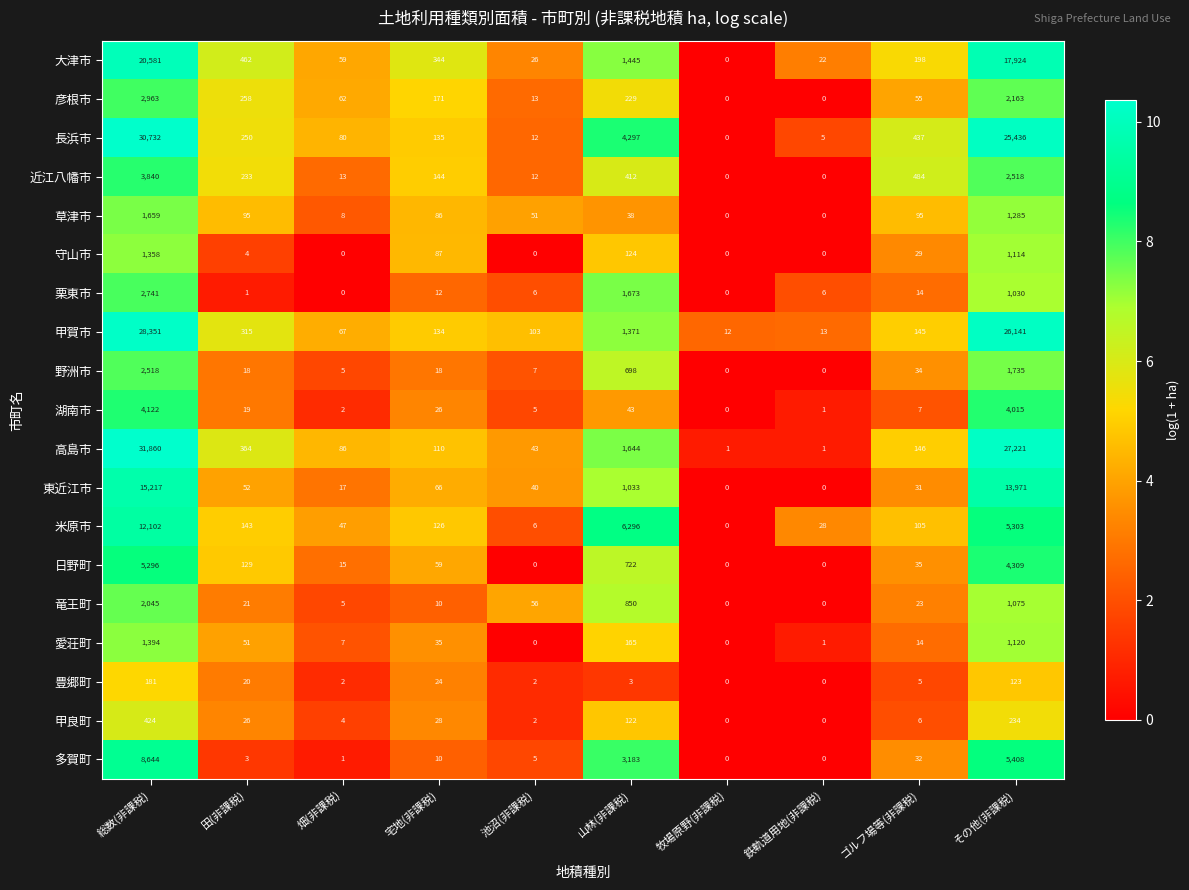

At 田(非課税), list the series in order from largest to smallest.

大津市, 高島市, 甲賀市, 彦根市, 長浜市, 近江八幡市, 米原市, 日野町, 草津市, 東近江市, 愛荘町, 甲良町, 竜王町, 豊郷町, 湖南市, 野洲市, 守山市, 多賀町, 栗東市